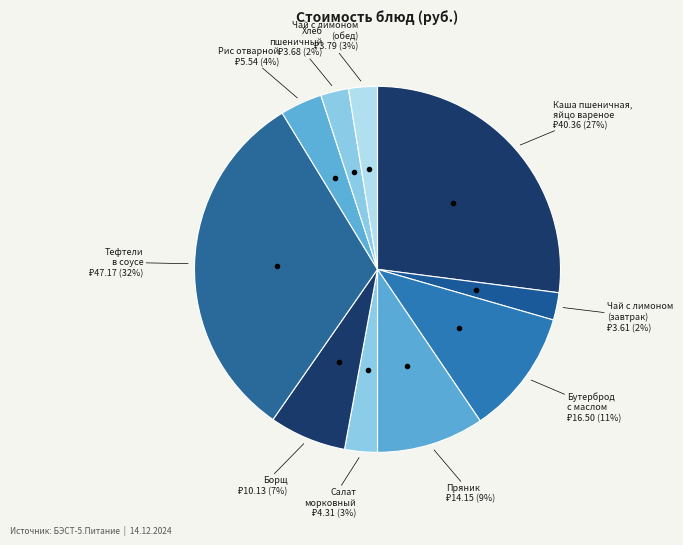

Rank the categories by value from lowest to highest.

Чай с лимоном 2 вар., Хлеб пшеничный, Чай с лимоном, Салат морковный, Рис отварной, Борщ, Пряник, Бутерброд с маслом, Каша пшеничная, яйцо вареное, Тефтели в соусе